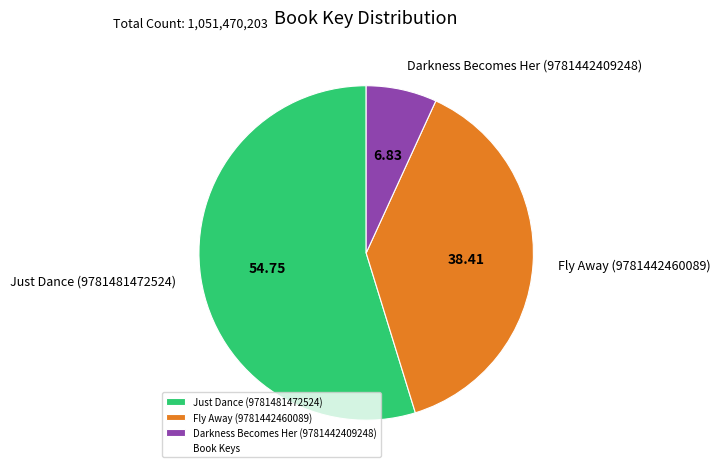

The Darkness Becomes Her (9781442409248) slice represents 7% of the pie. True or false?

True